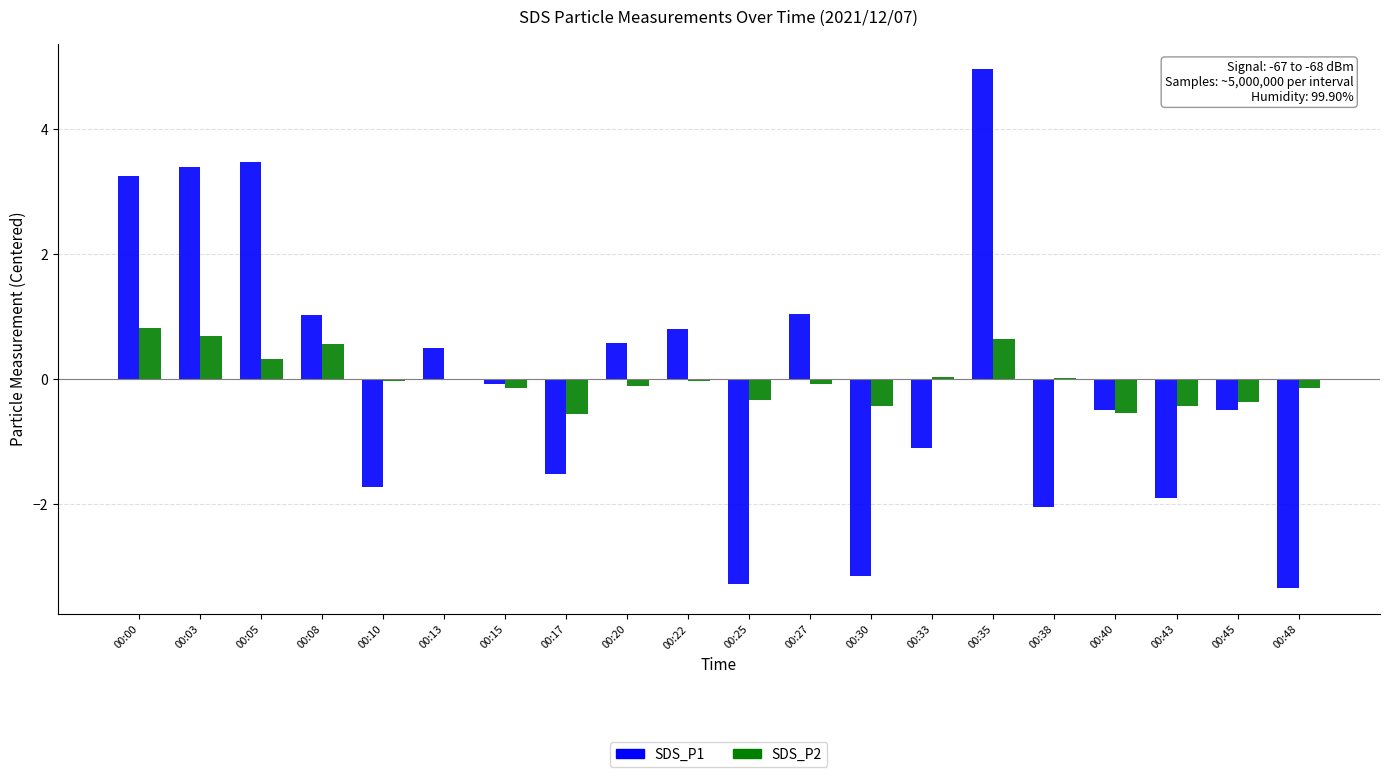

What is the maximum value shown in the chart?

5.0